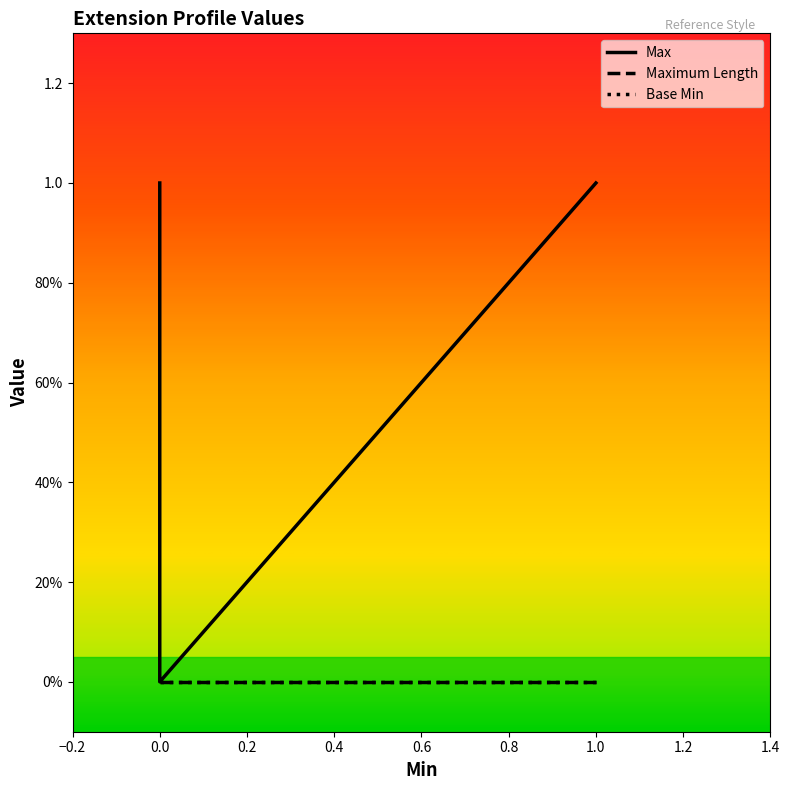

At how many categories does at least one series exceed 0?

4